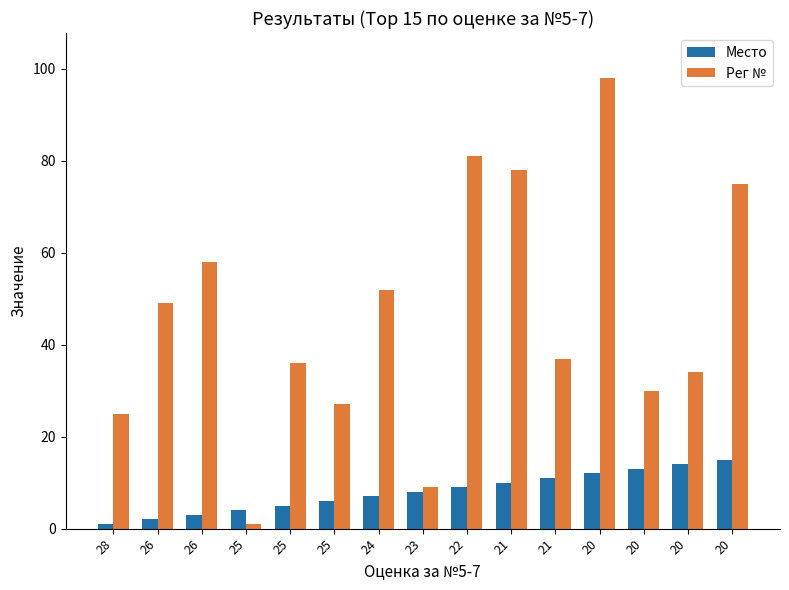

Is it true that Рег № equals 77 at 26?

False